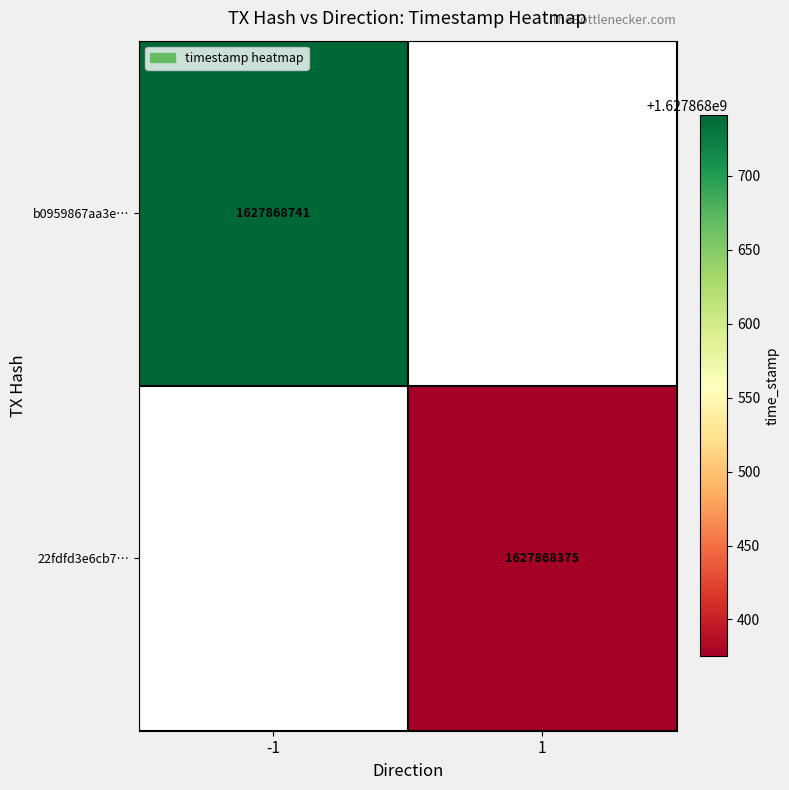

The value of 22fdfd3e6cb77c10e5dd434490a54cb04ff92c5 at 1 is 1627868375. True or false?

True